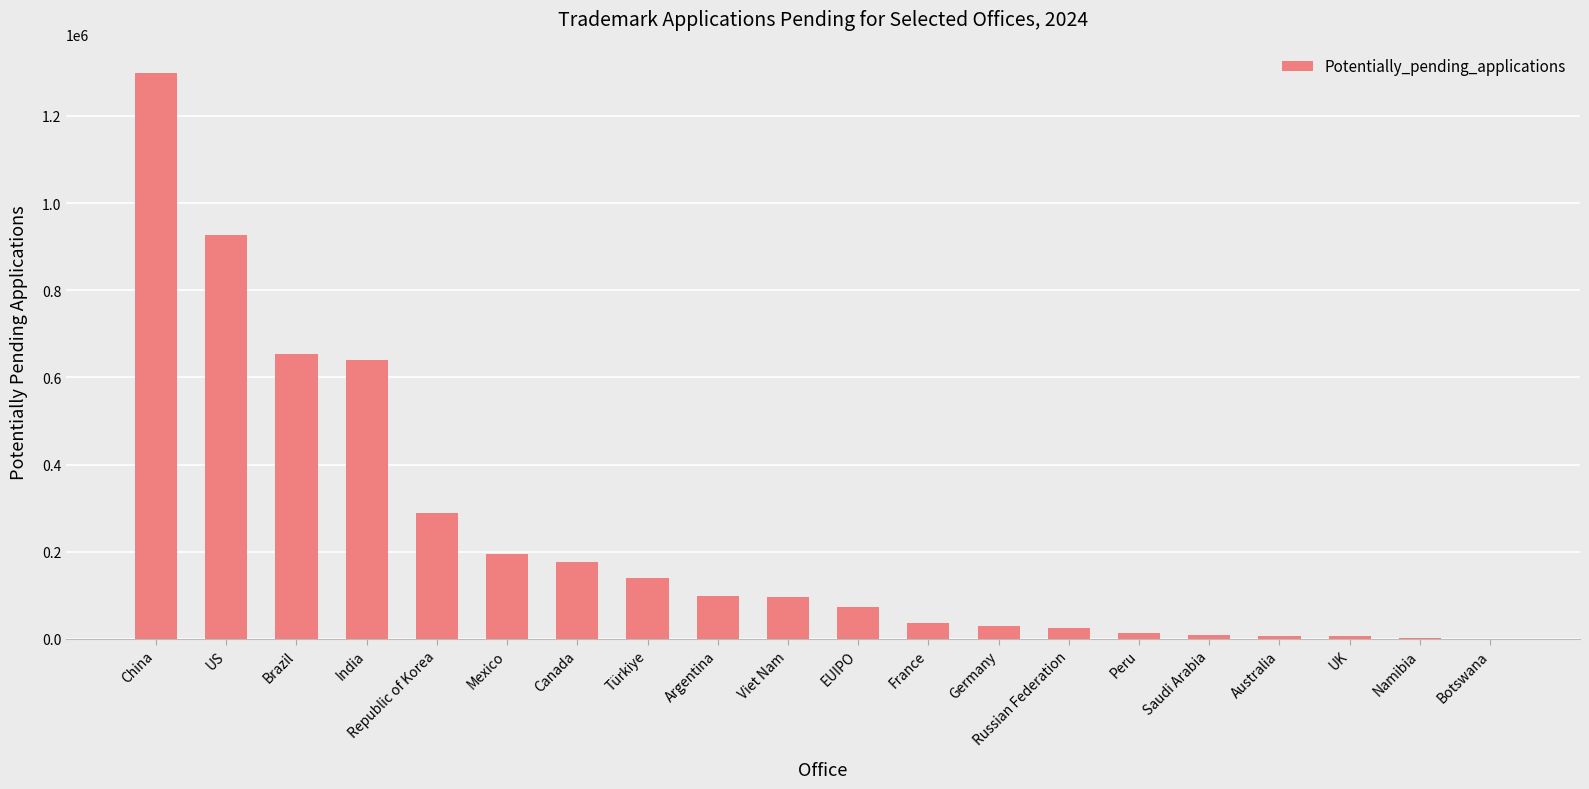

What is the sum of the values at US and Germany?

954977